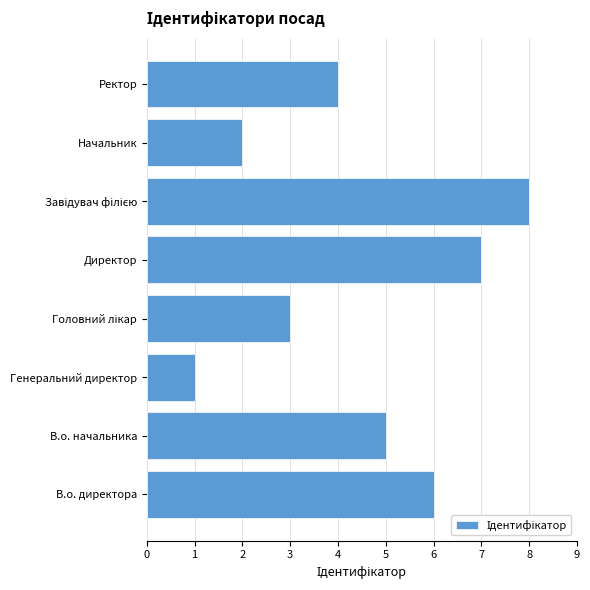

What is the change in value from В.о. начальника to Начальник?

-3